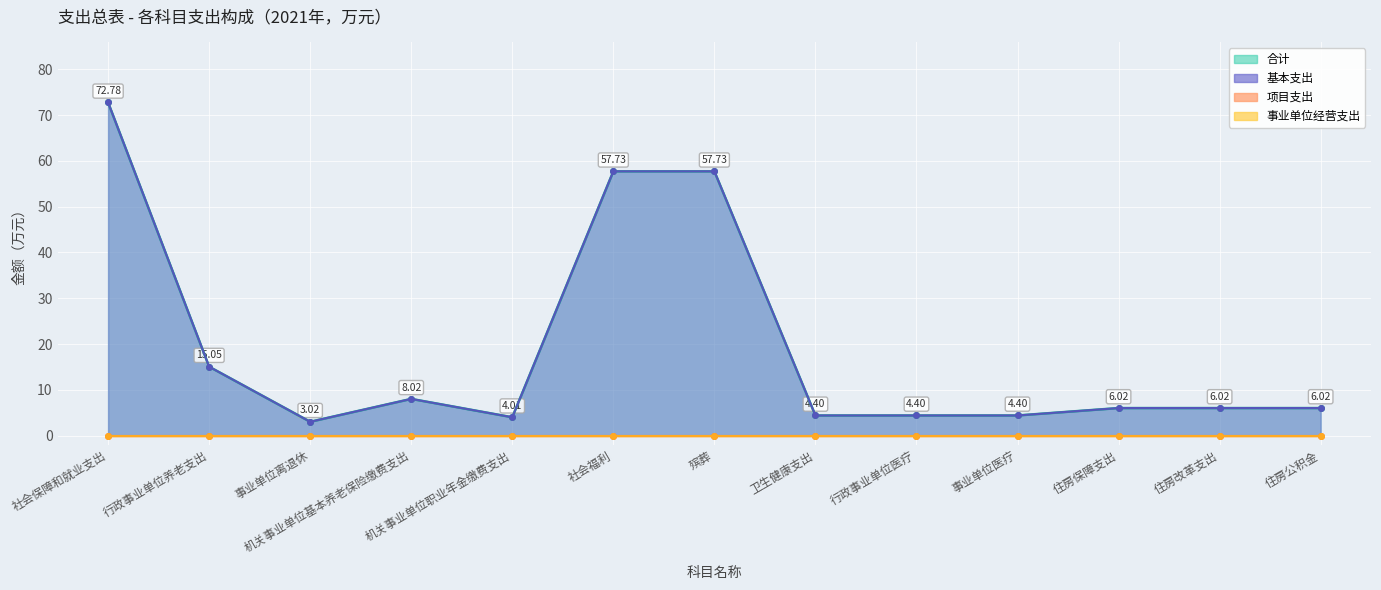

Between 社会保障和就业支出 and 行政事业单位医疗, which is larger?

社会保障和就业支出